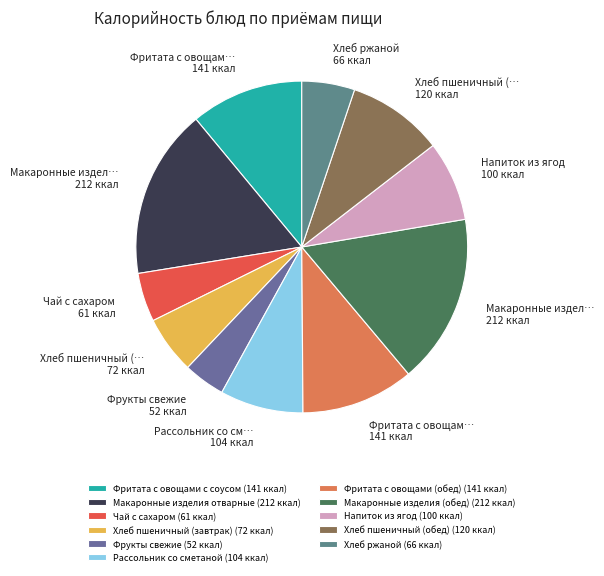

The Хлеб пшеничный (завтрак) slice represents 6% of the pie. True or false?

True